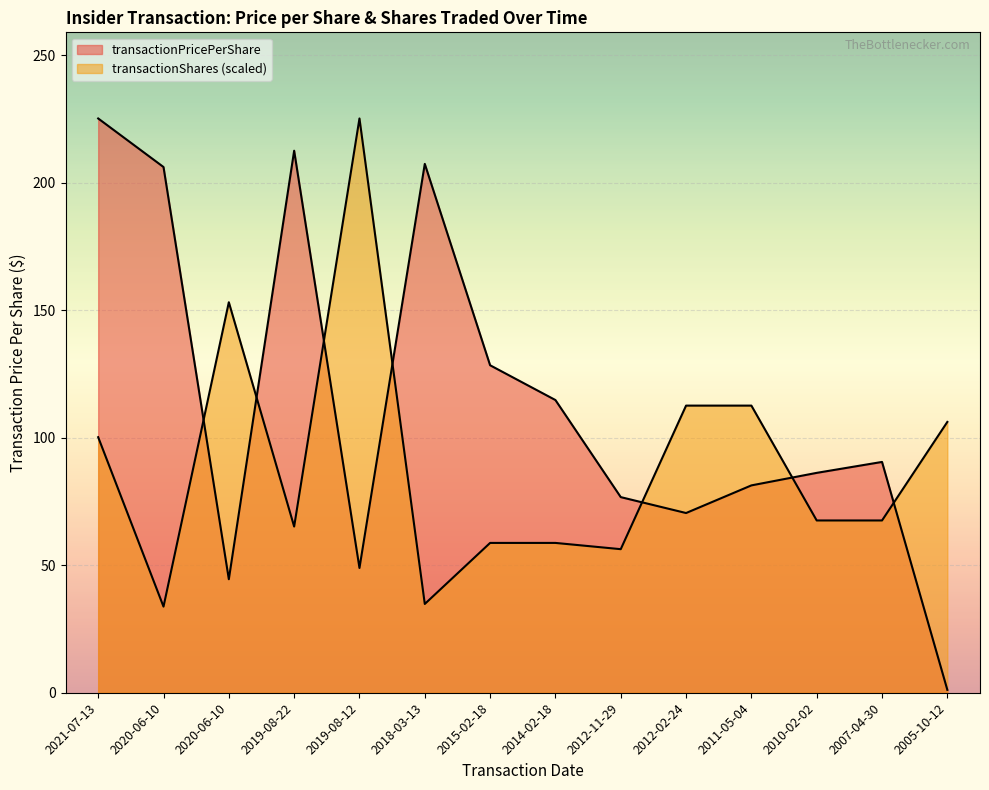

What is the highest value of the transactionPricePerShare series?

225.2